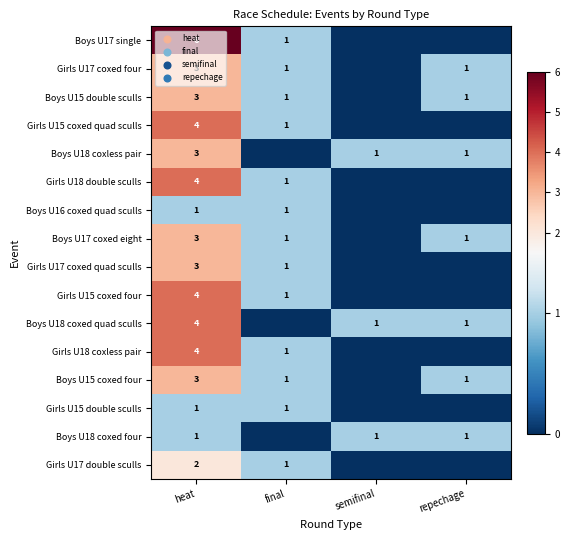

What is the sum of the Girls U15 coxed quad sculls values at heat and final?

5